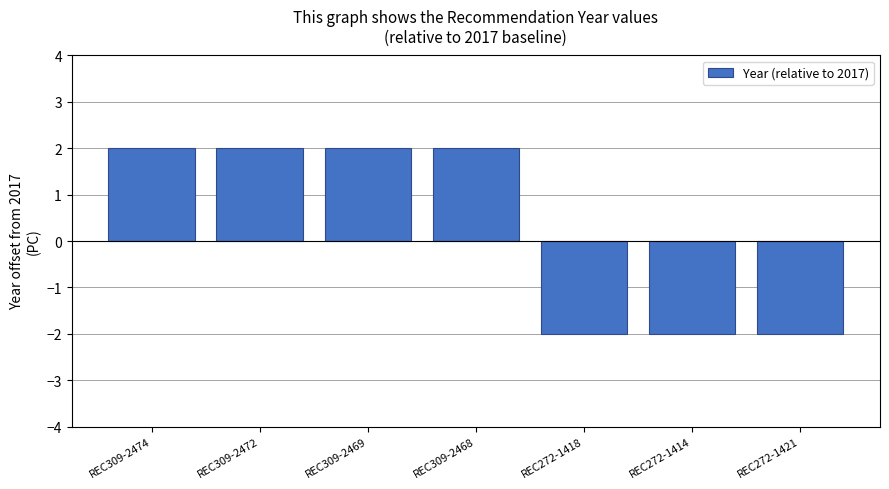

The value at REC272-1421 is -3. True or false?

False